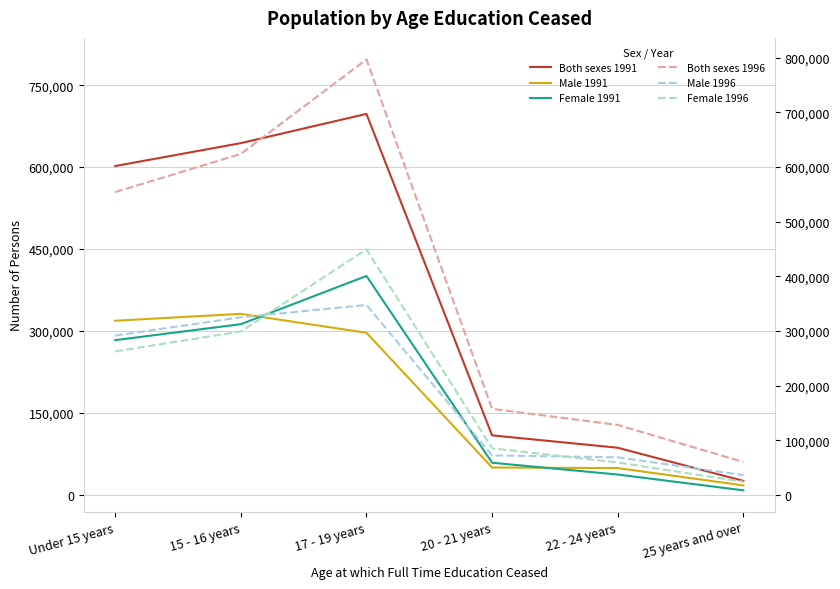

What is the sum of all Female 1991 values?

1100764